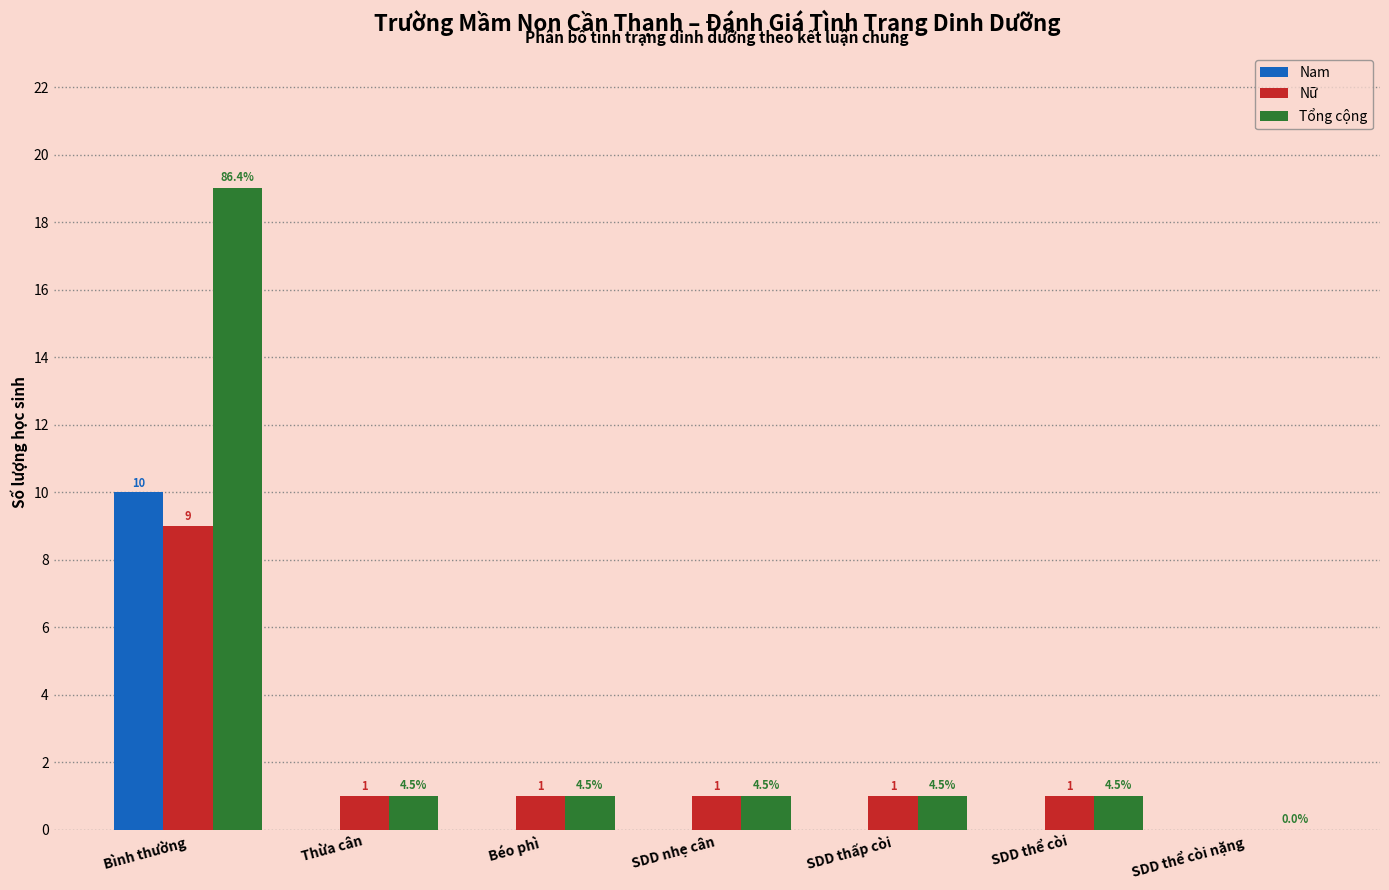

Where does the Nữ series first go above 1?

Bình thường